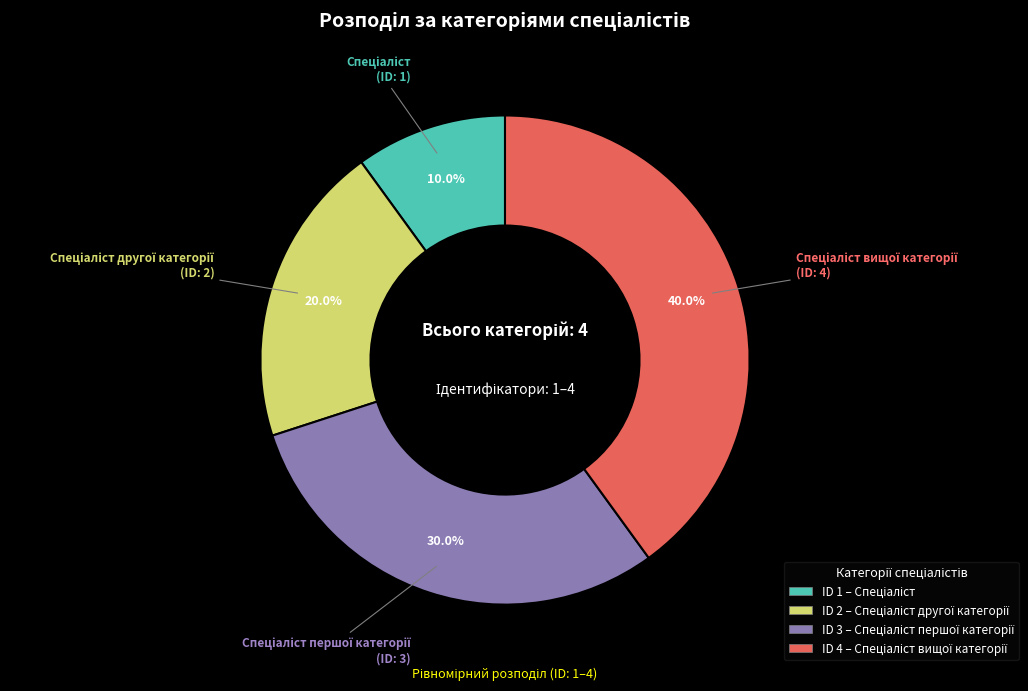

To the nearest percent, what is the average slice percentage?

25%